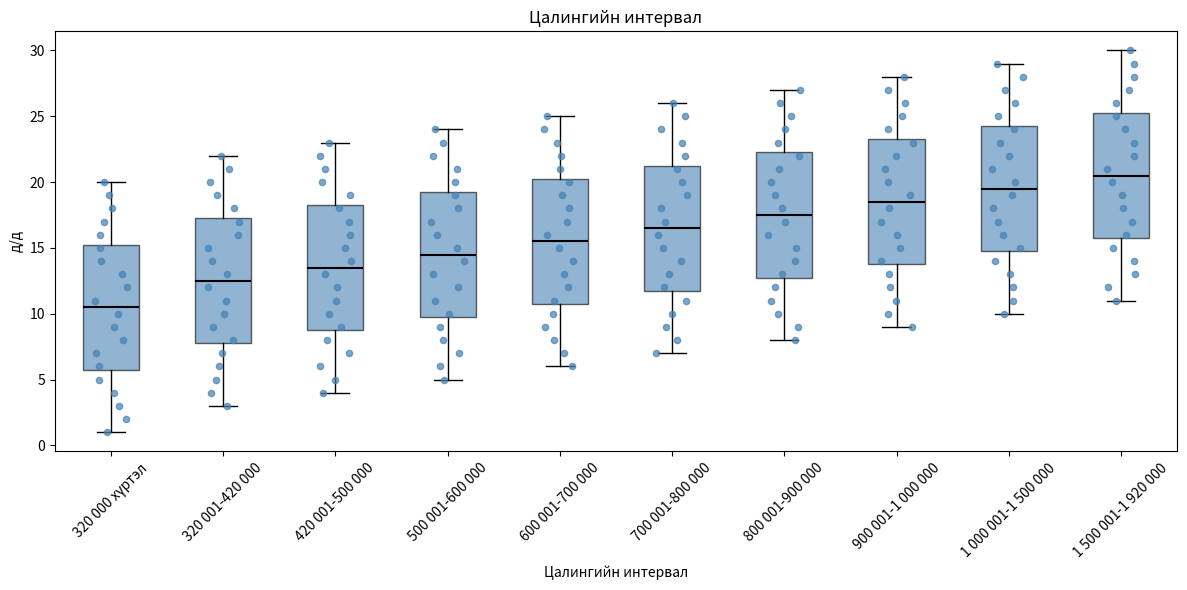

Reading left to right, read every box against the y-axis: the position of its median line, the range the box covers, and the ends of its whiskers. The values are not printed on the chart, so give them approximately, as read against the axis.

320 000 хүртэл: median 10.5, box 6.0 to 15.5, whiskers 1.0 to 20.0
320 001-420 000: median 12.5, box 8.0 to 17.5, whiskers 3.0 to 22.0
420 001-500 000: median 13.5, box 9.0 to 18.5, whiskers 4.0 to 23.0
500 001-600 000: median 14.5, box 10.0 to 19.5, whiskers 5.0 to 24.0
600 001-700 000: median 15.5, box 11.0 to 20.5, whiskers 6.0 to 25.0
700 001-800 000: median 16.5, box 12.0 to 21.5, whiskers 7.0 to 26.0
800 001-900 000: median 17.5, box 13.0 to 22.5, whiskers 8.0 to 27.0
900 001-1 000 000: median 18.5, box 14.0 to 23.5, whiskers 9.0 to 28.0
1 000 001-1 500 000: median 19.5, box 15.0 to 24.5, whiskers 10.0 to 29.0
1 500 001-1 920 000: median 20.5, box 16.0 to 25.5, whiskers 11.0 to 30.0